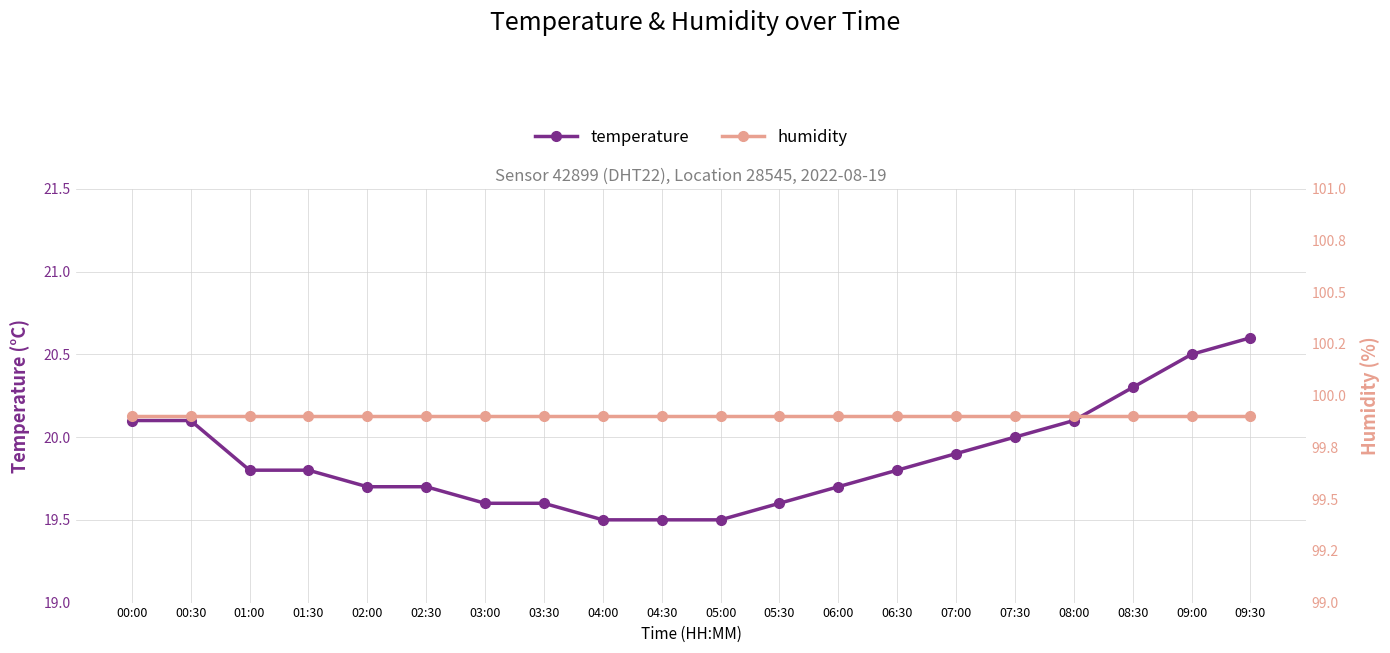

Rank the categories by humidity value from lowest to highest.

00:00, 00:30, 01:00, 01:30, 02:00, 02:30, 03:00, 03:30, 04:00, 04:30, 05:00, 05:30, 06:00, 06:30, 07:00, 07:30, 08:00, 08:30, 09:00, 09:30